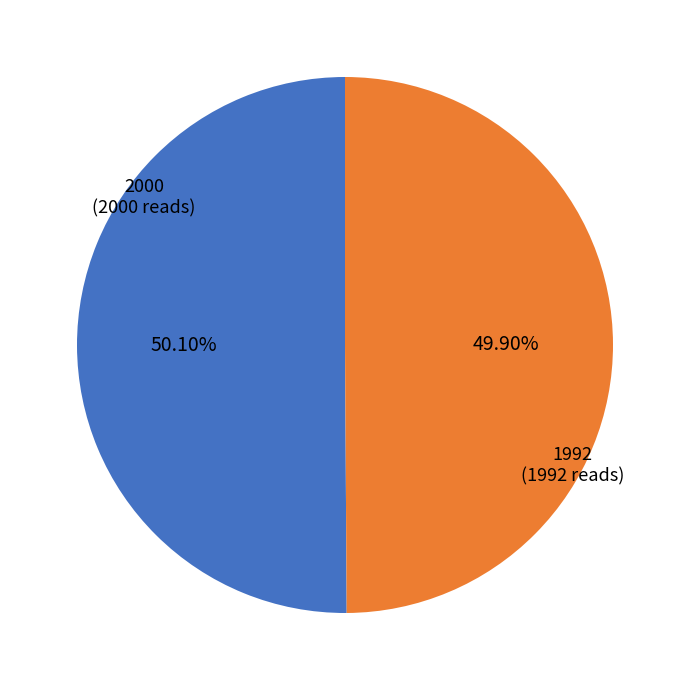

Is there any slice that represents more than half of the pie?

Yes